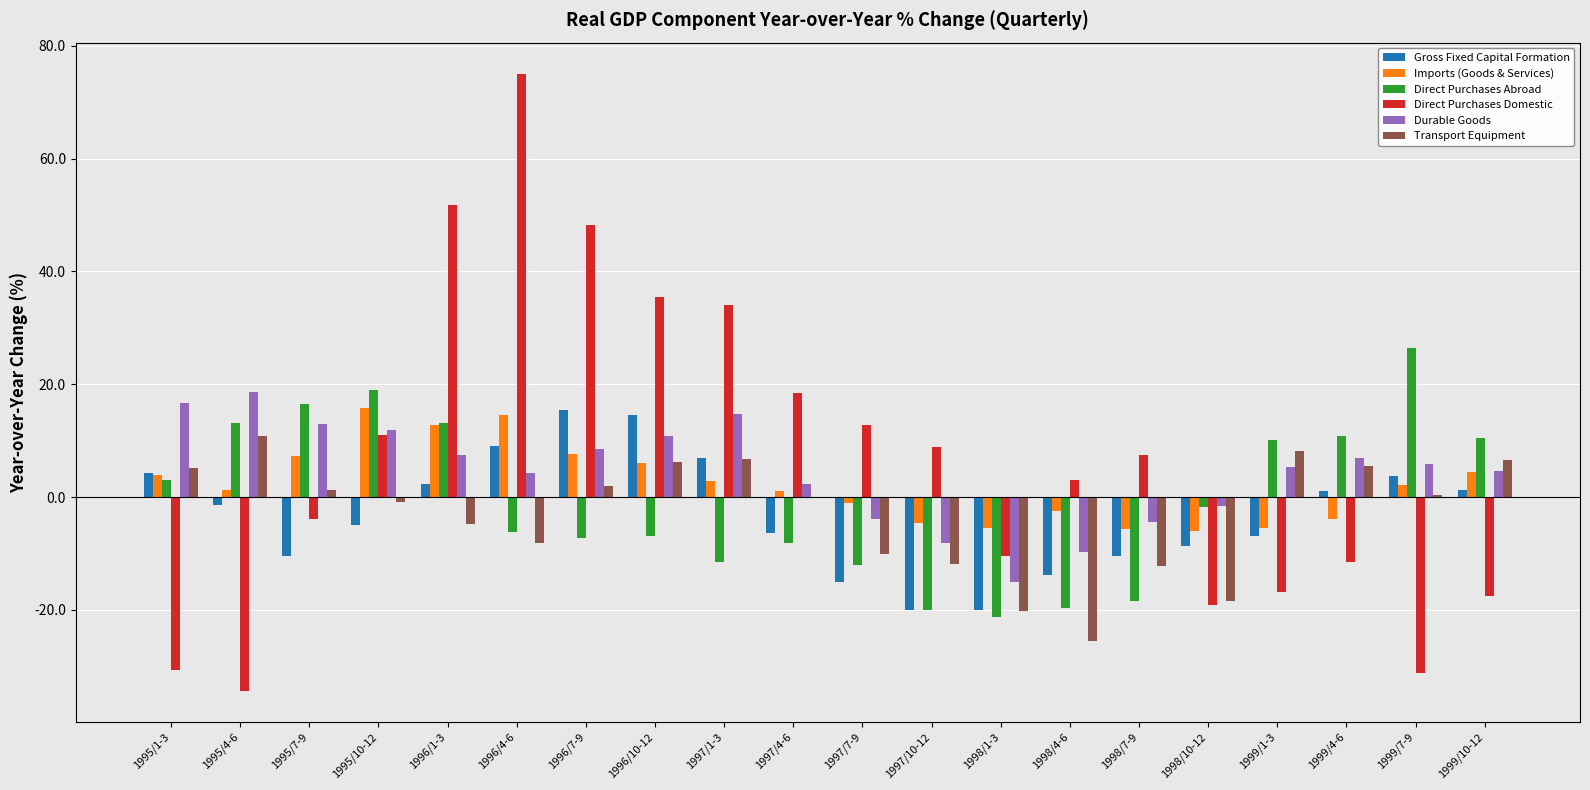

What value does the Durable Goods series have at 1998/10-12?

-1.5